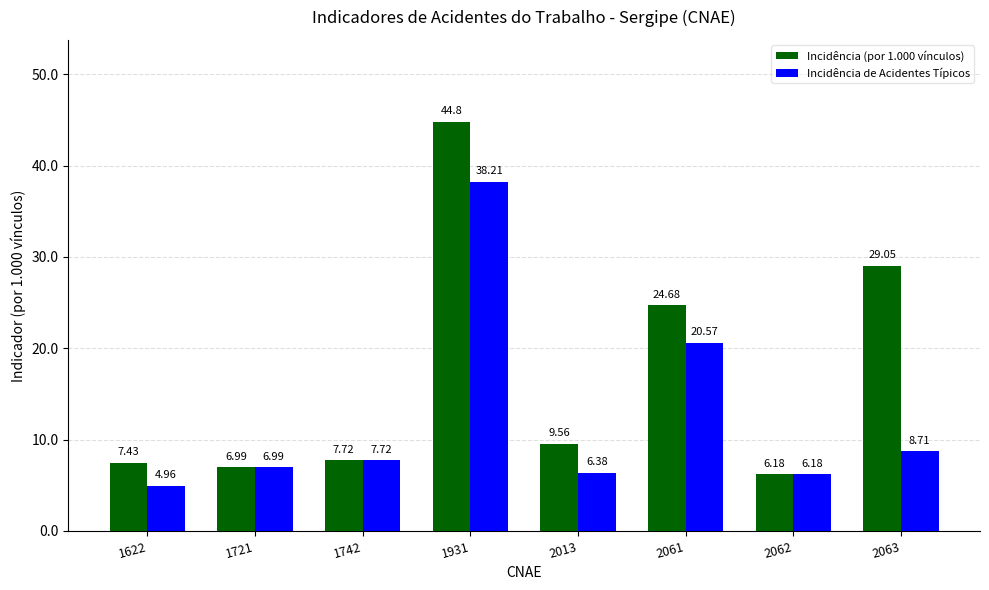

Is it true that Incidência de Acidentes Típicos equals 38.2 at 1931?

True